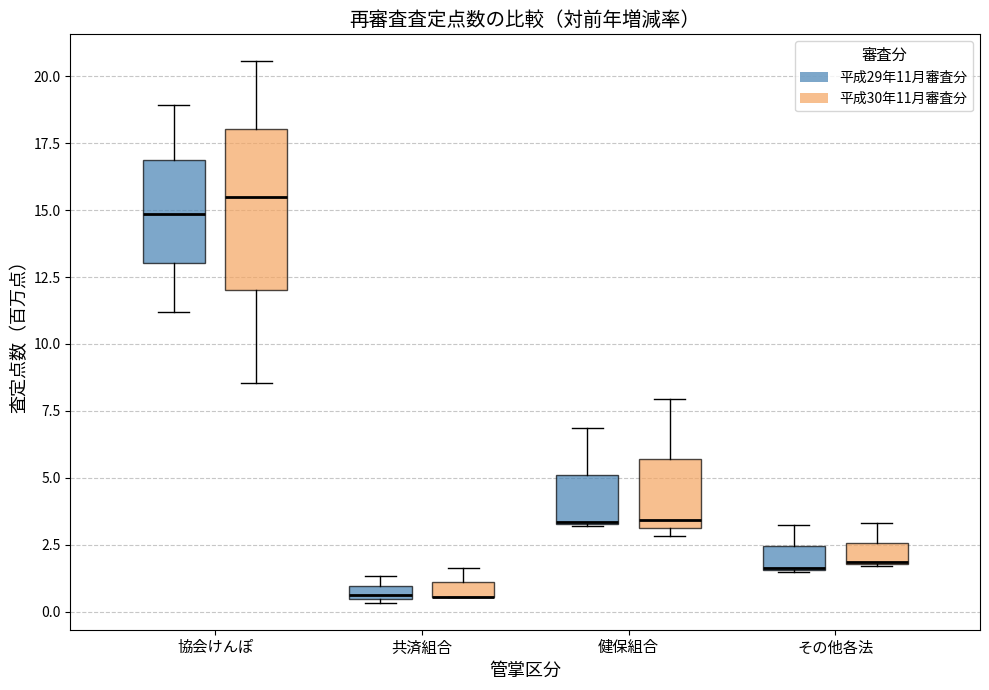

Where is the upper edge of the box for 協会けんぽ (平成29年11月審査分) on the y-axis? The values are not printed on the chart, so give them approximately, as read against the axis.

17.0